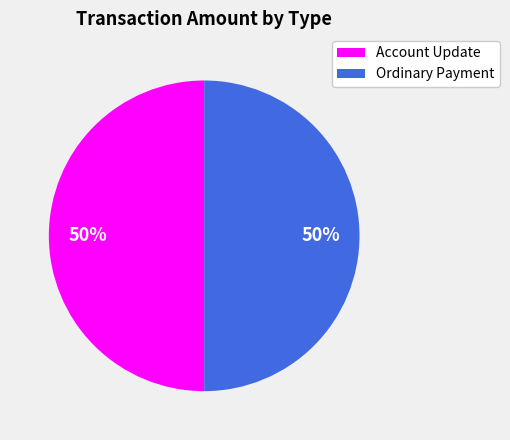

How many slices are in this pie chart?

2